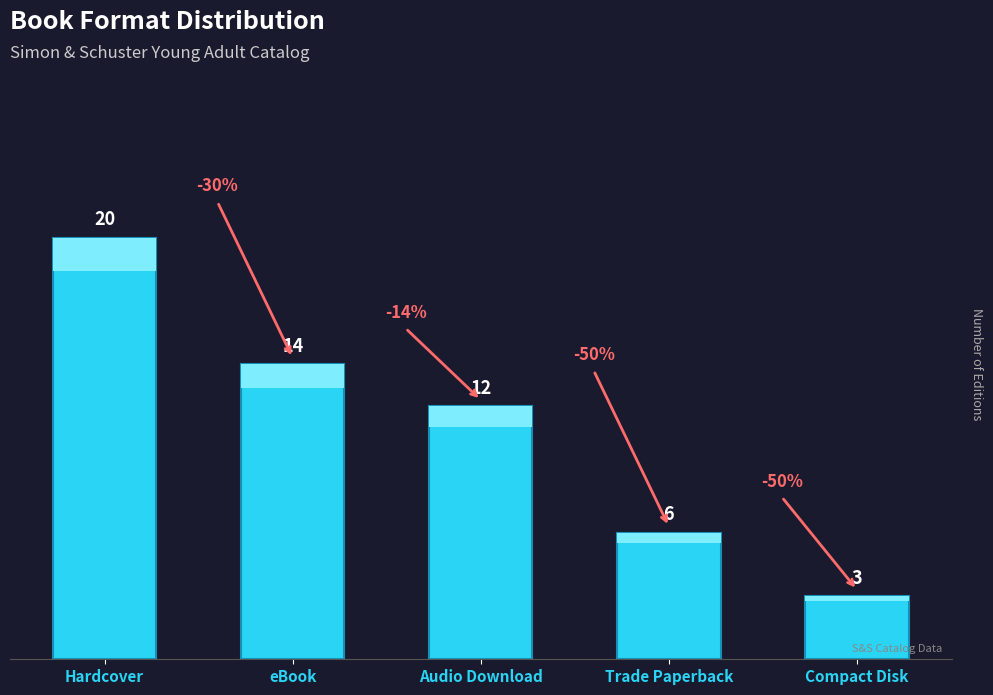

Which label corresponds to the smallest value in the chart?

Compact Disk